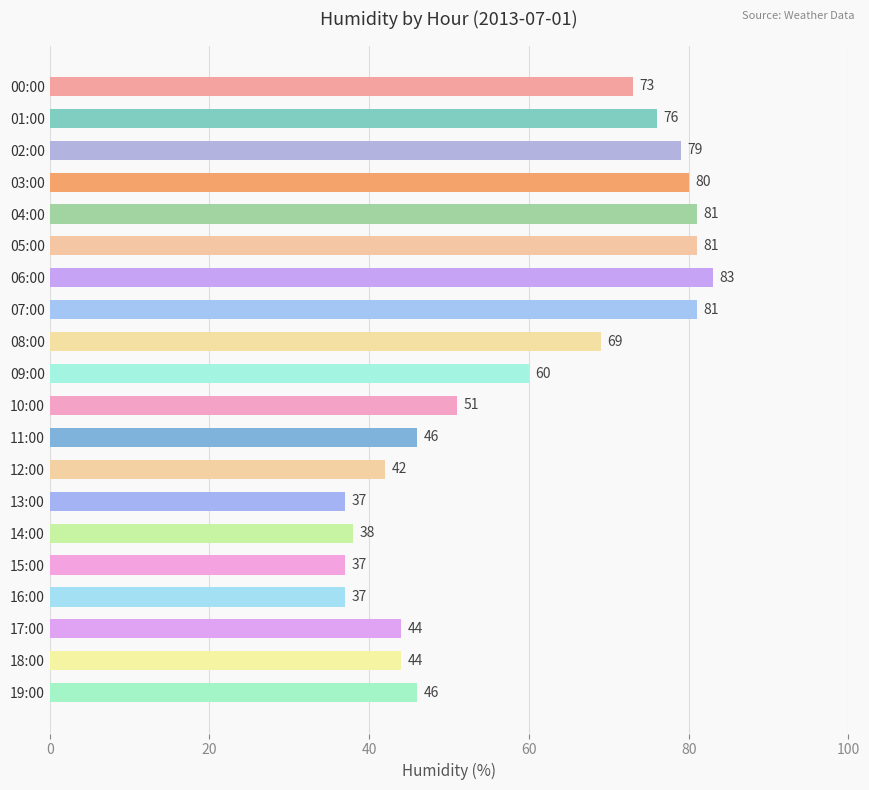

At which category does the chart reach its peak across all series?

06:00